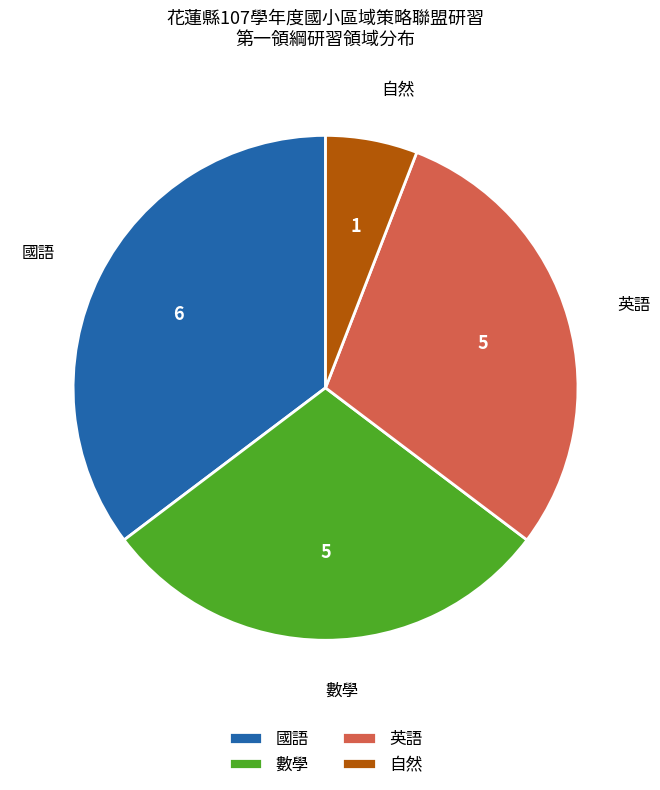

Does 數學 account for over 50% of the chart?

No